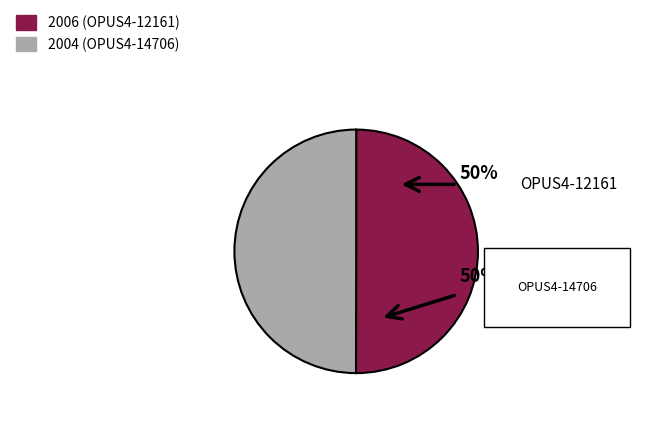

To the nearest percent, what is the average slice percentage?

50%